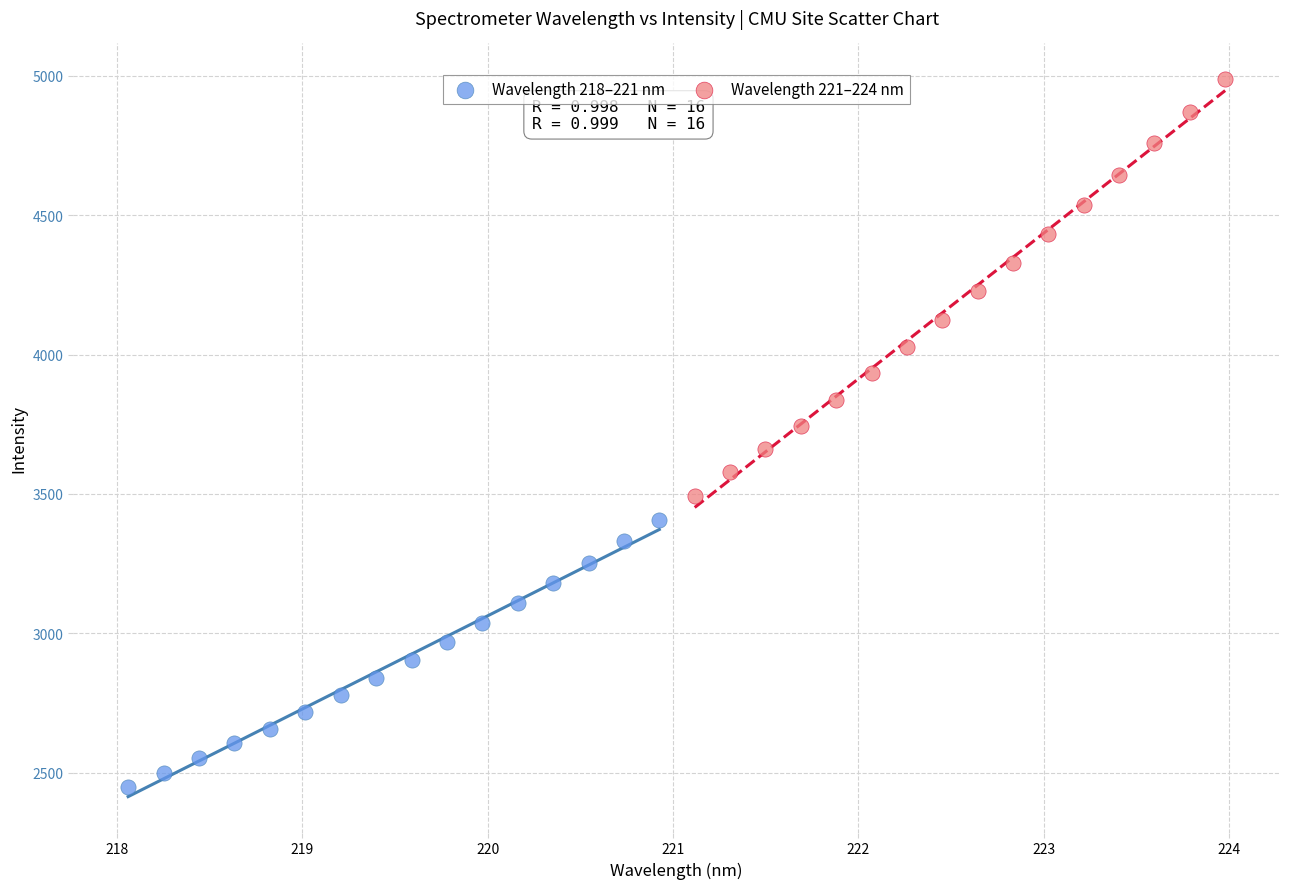

Which series contains the lowest Y value?

Wavelength 218–221 nm